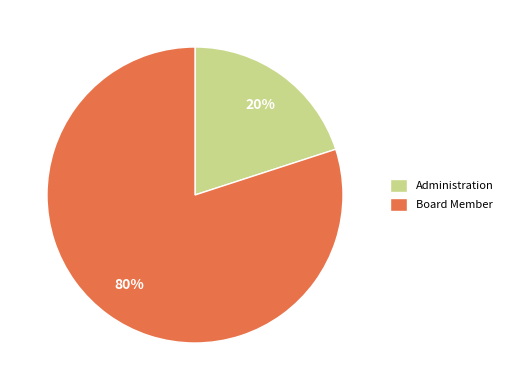

To the nearest percent, what is the difference between the largest and smallest slice percentages?

60%